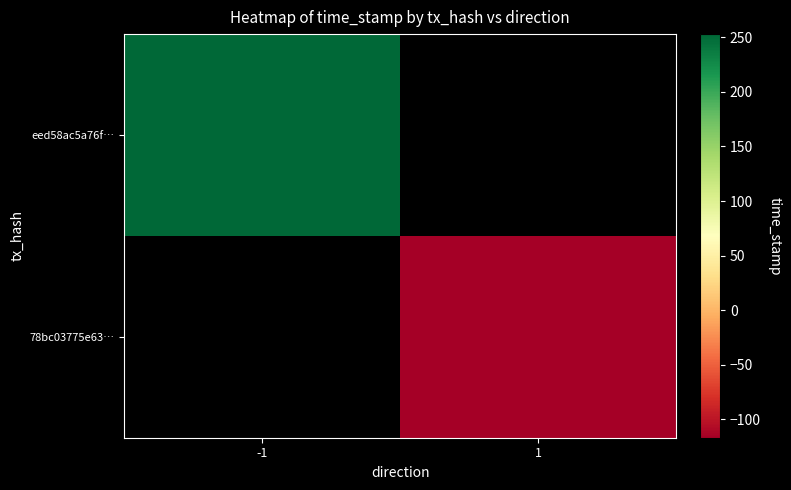

How many categories are shown in the chart?

2